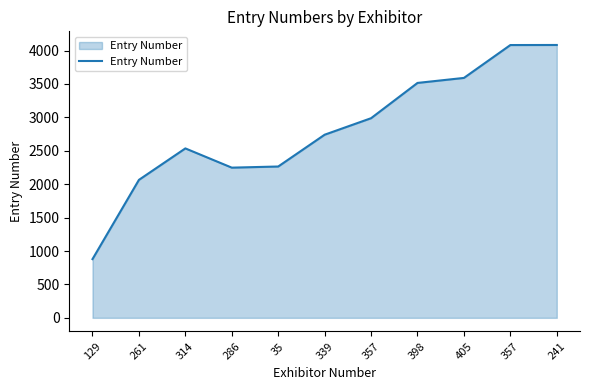

List the labels in order of value, smallest first.

129, 261, 286, 35, 314, 339, 357, 398, 405, 357, 241